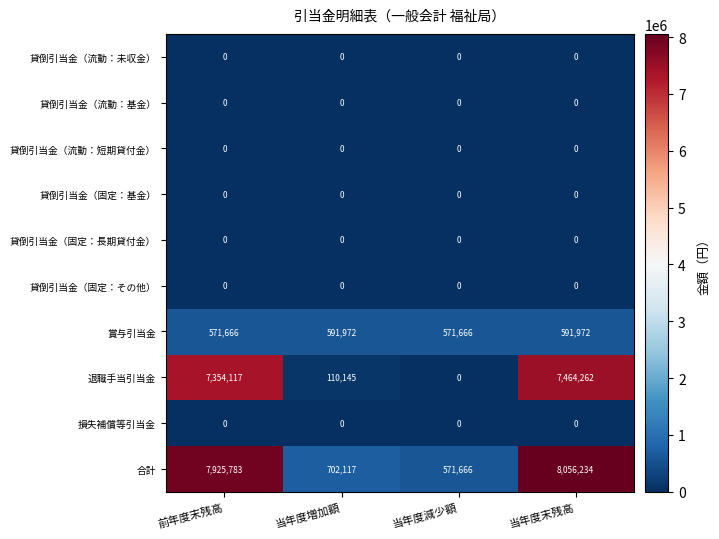

Which label corresponds to the largest value in the chart?

当年度末残高